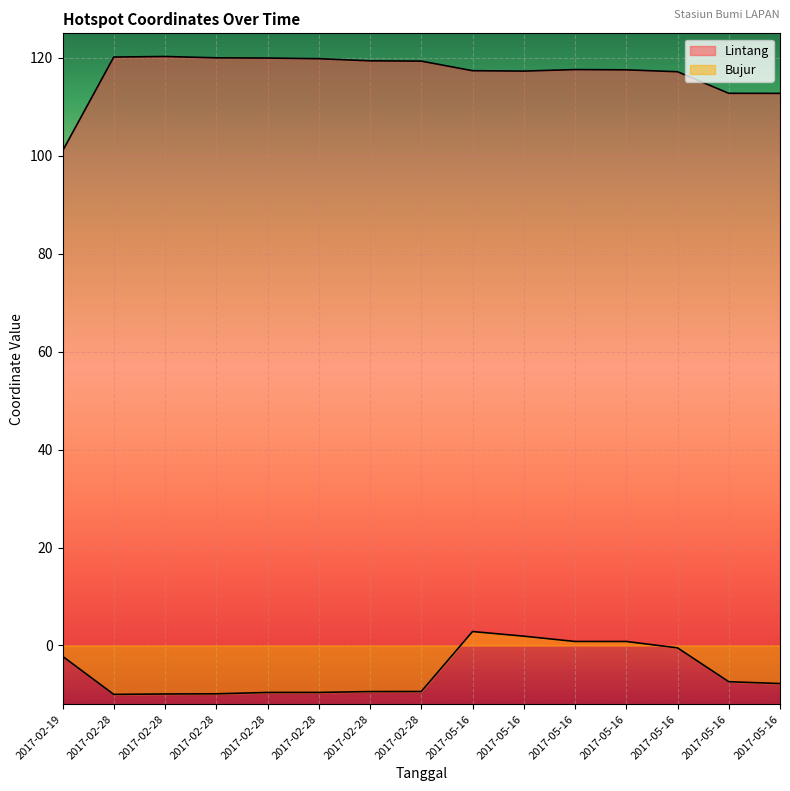

What is the spread (max minus min) of values at 2017-05-16?

114.5